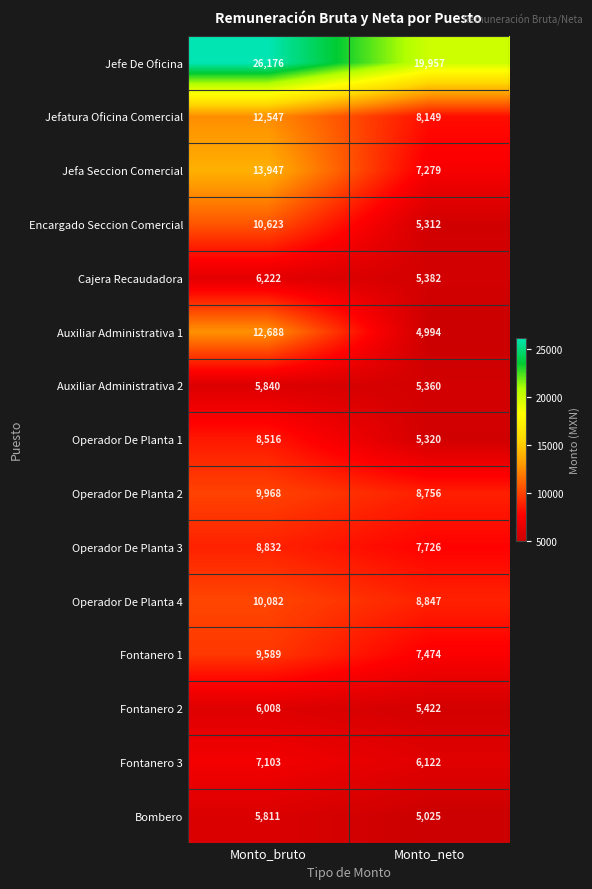

Which series changed the most between Monto_bruto and Monto_neto?

Auxiliar Administrativa 1